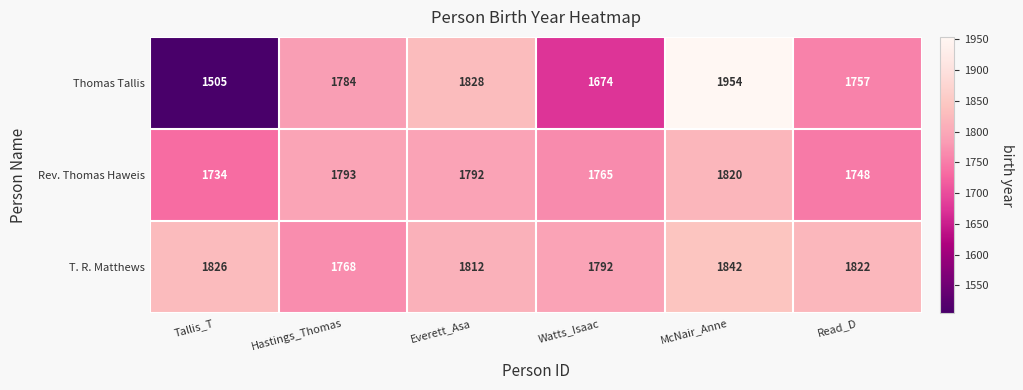

What is the difference between the maximum and minimum values in the Rev. Thomas Haweis series?

86